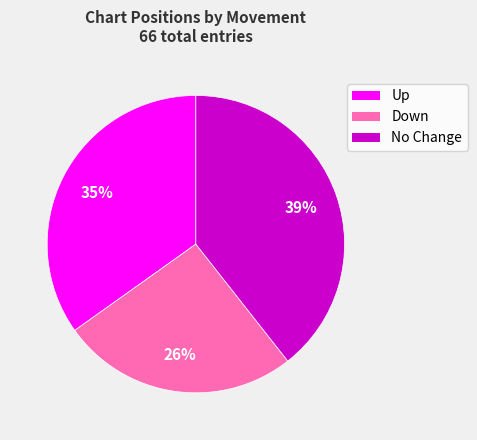

Is there a majority slice in this chart?

No